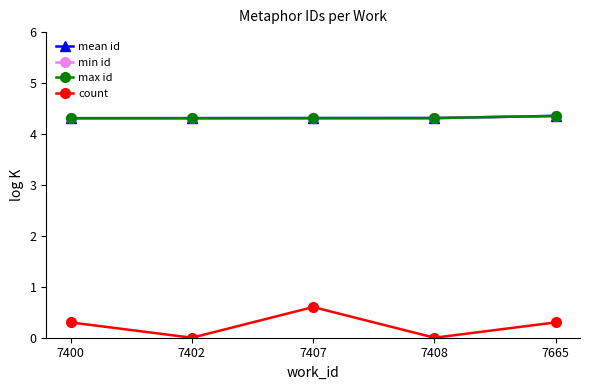

True or false: min id and count intersect in this chart.

False